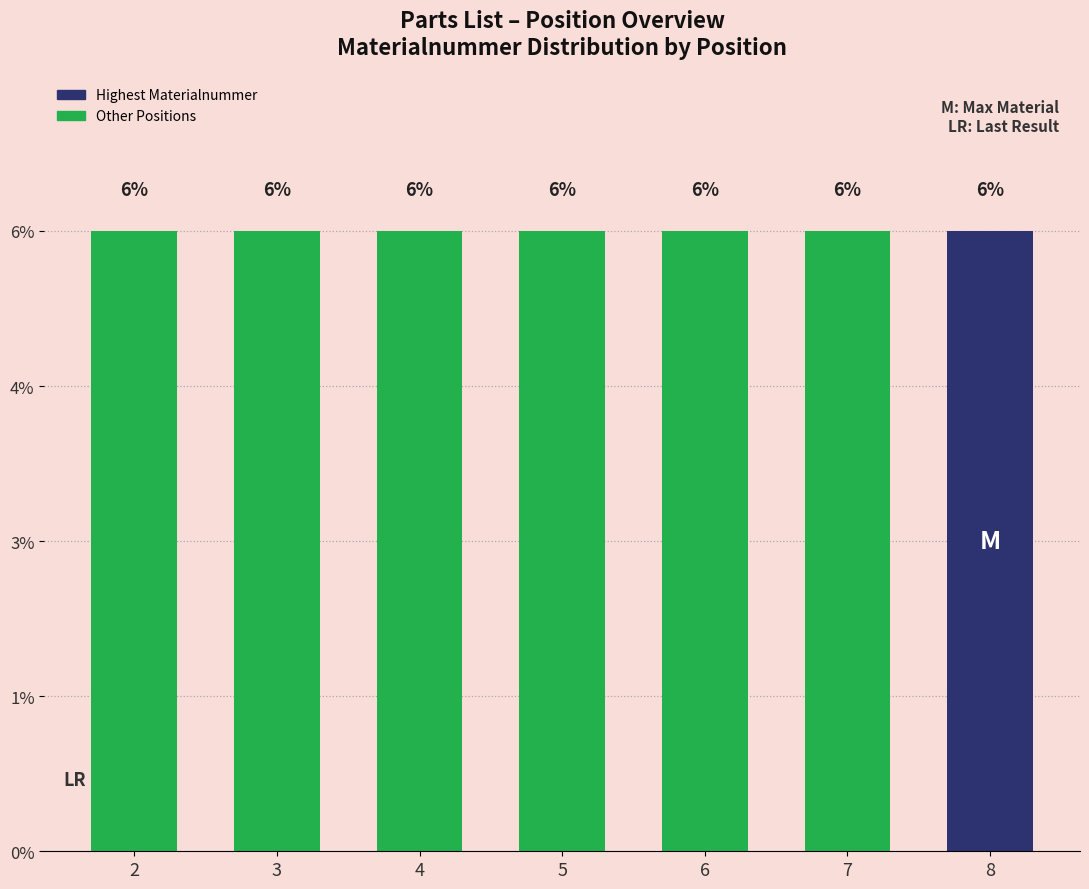

Reading left to right, transcribe all the data shown in this chart.

2=5.8	3=5.8	4=5.8	5=5.8	6=5.8	7=5.8	8=5.8